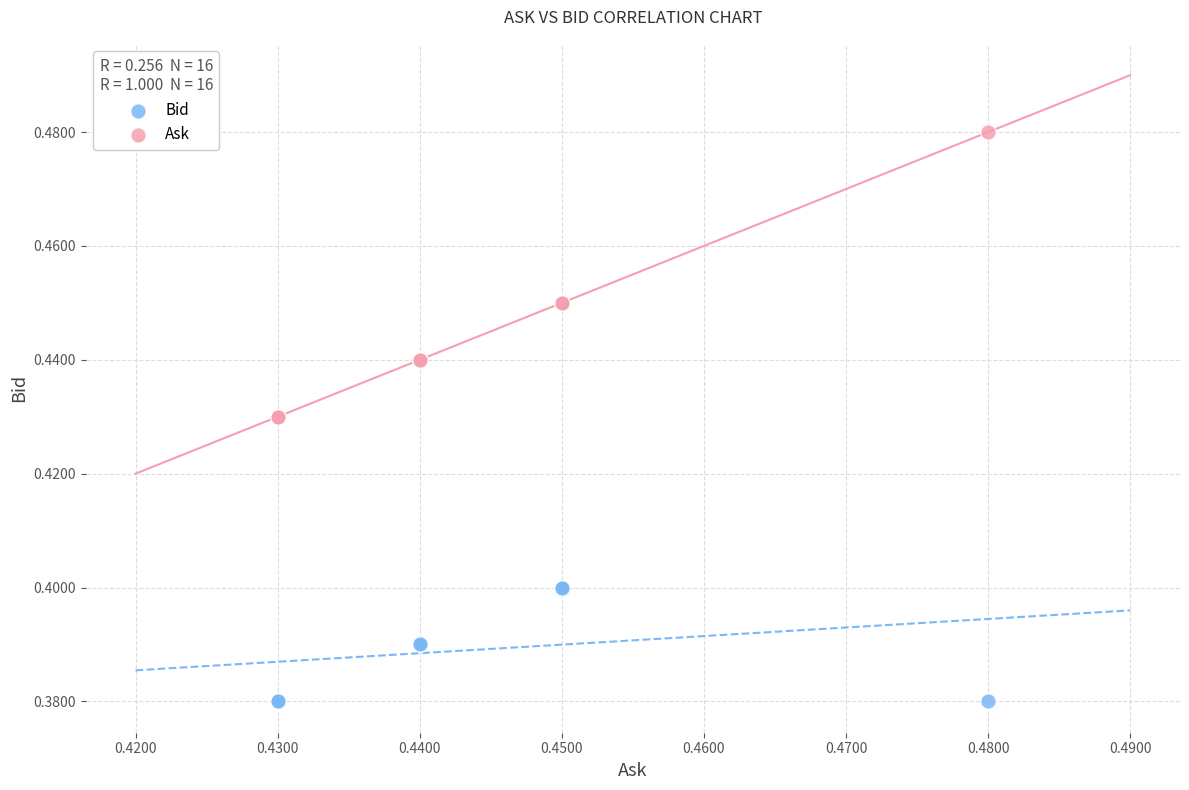

Which series reaches the maximum Y coordinate?

Ask